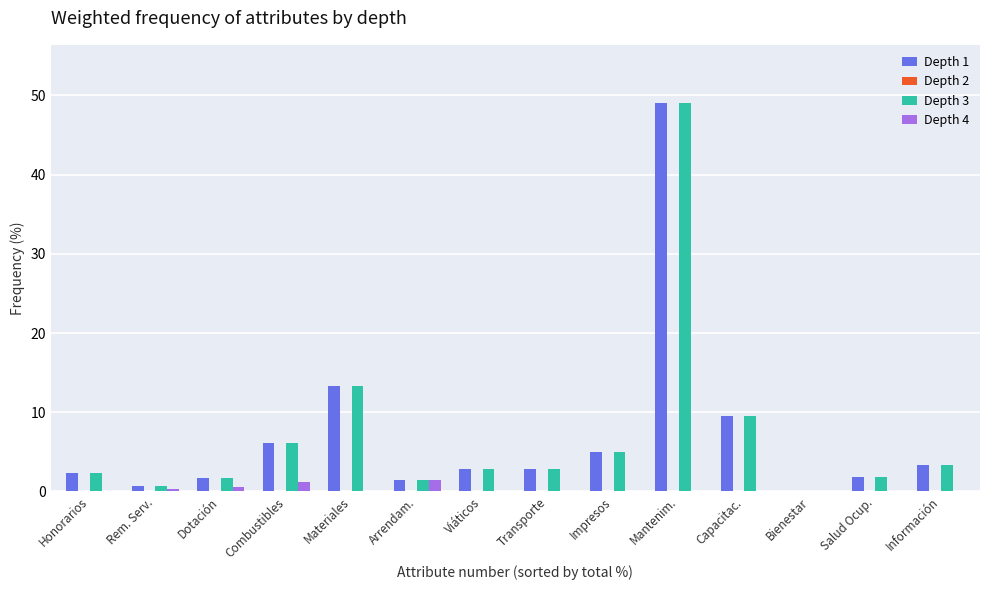

What is the total value across all series at Impresos?

10.0